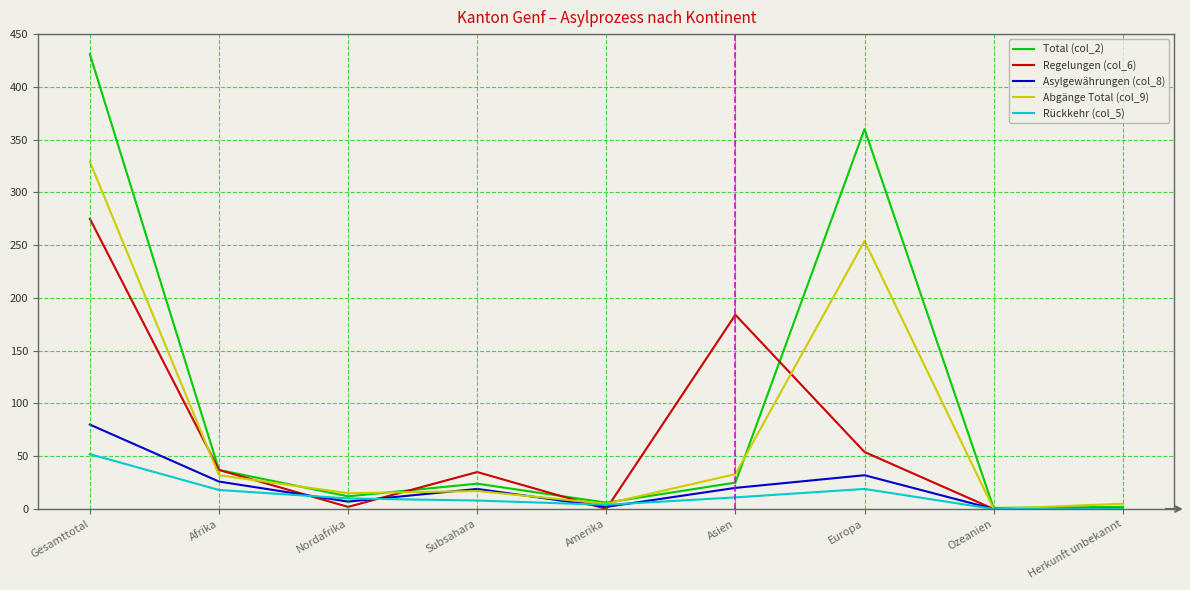

What is the difference between the highest and lowest values at Afrika?

19